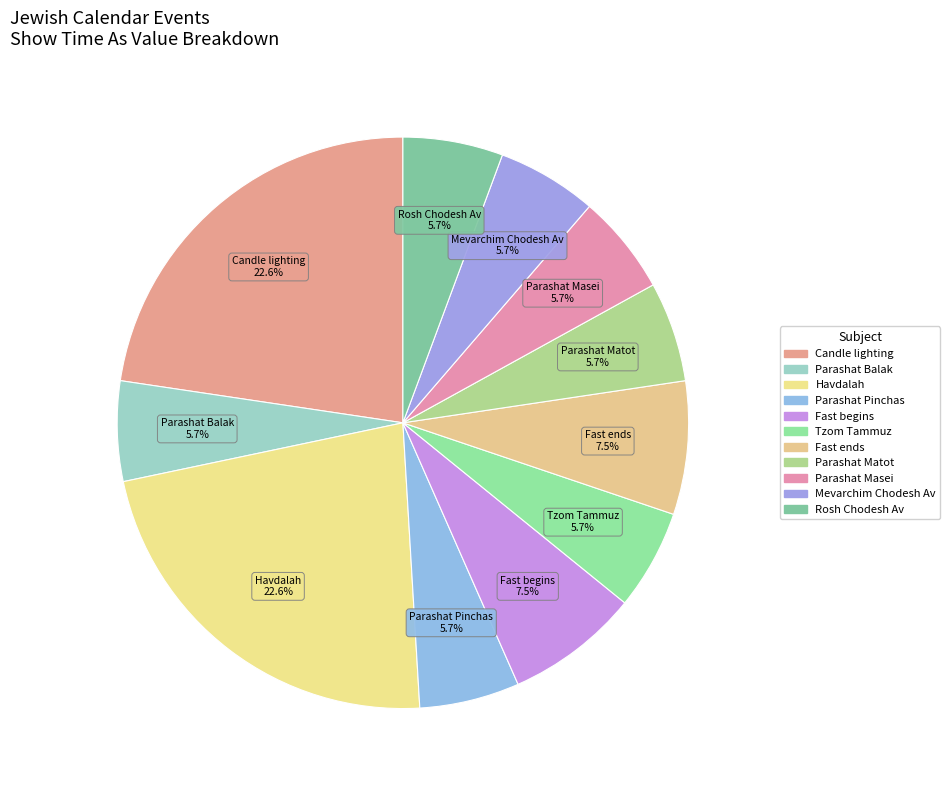

What is the largest slice in the pie chart?

Candle lighting